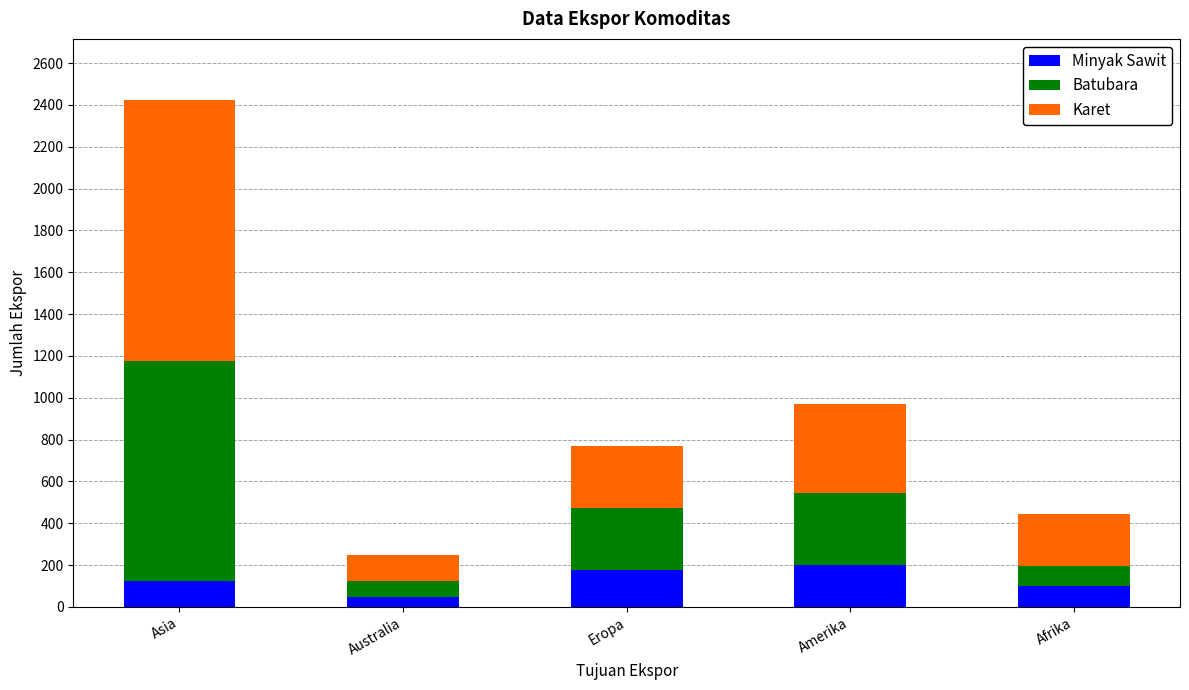

At which category is the sum across all series the highest?

Asia